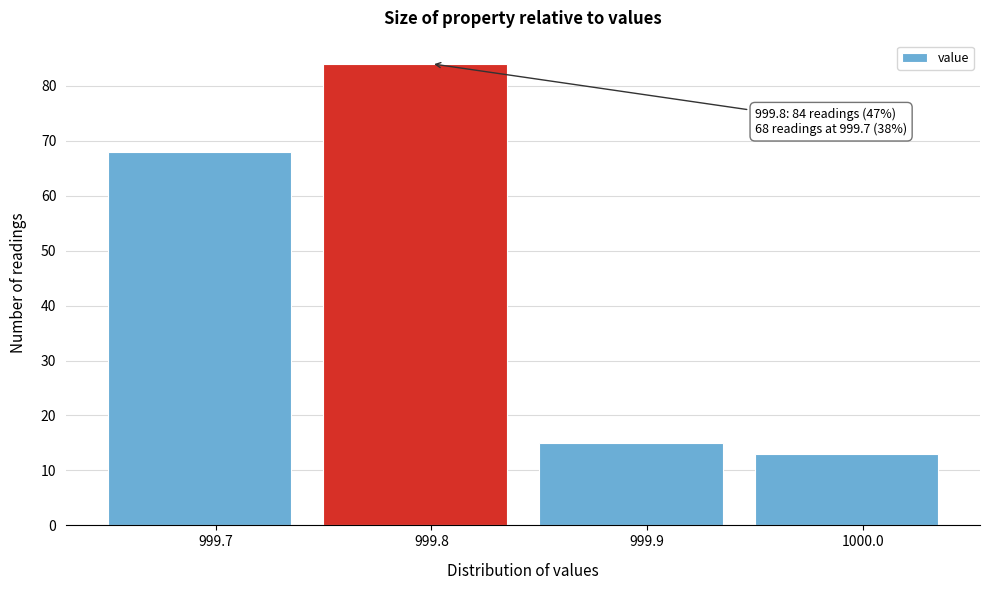

Which range on the x-axis has the tallest bar?

999.75 to 999.85